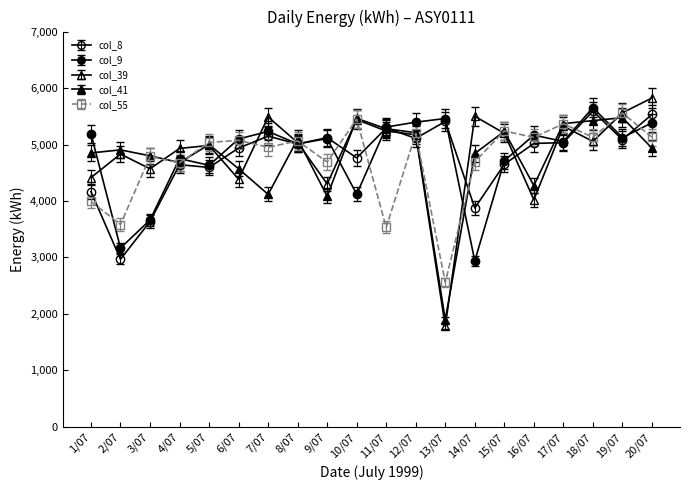

True or false: col_41 and col_55 intersect in this chart.

True